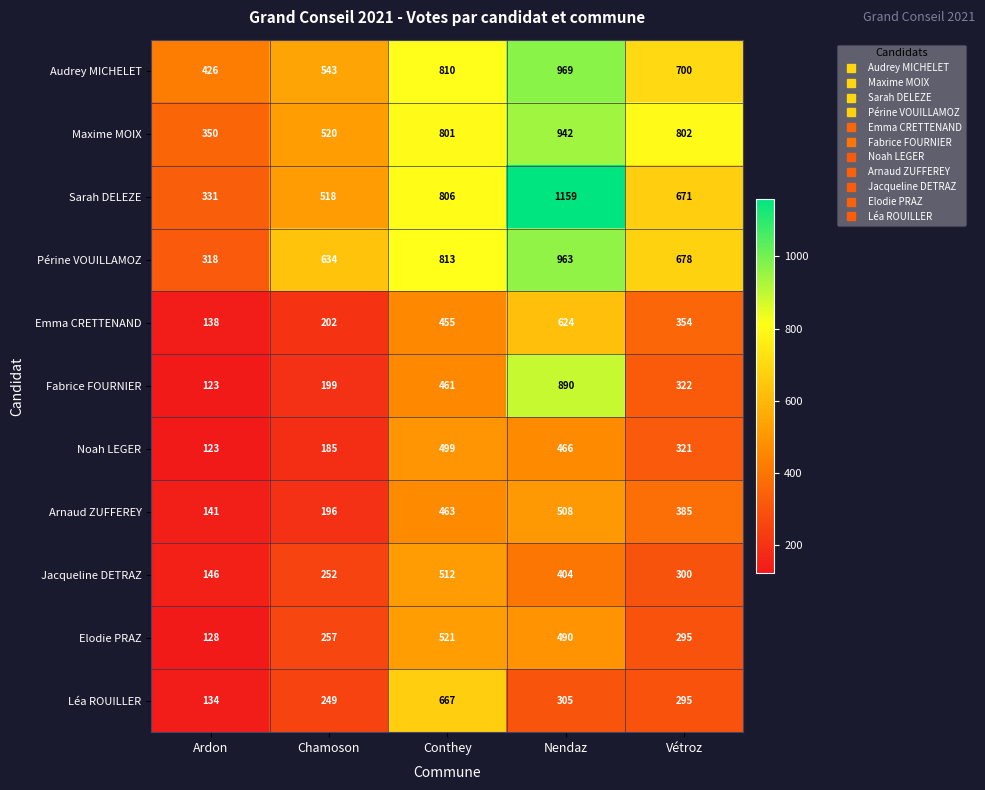

What is the sum of all Sarah DELEZE values?

3485